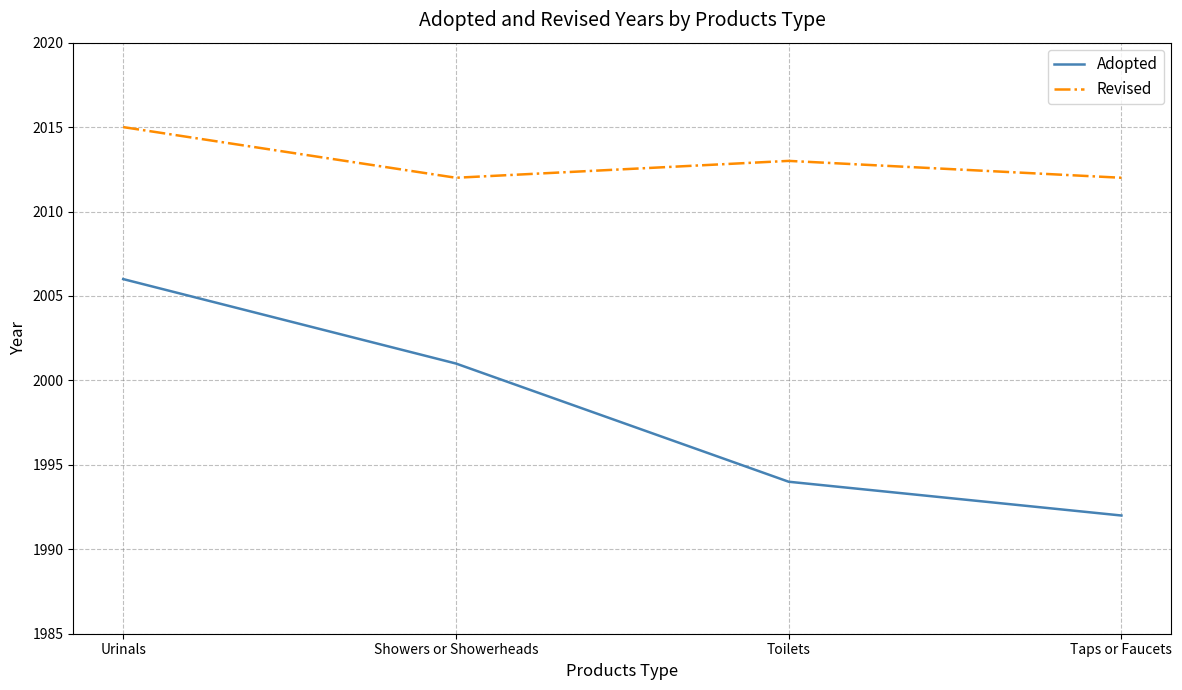

Which label corresponds to the smallest value in the chart?

Taps or Faucets